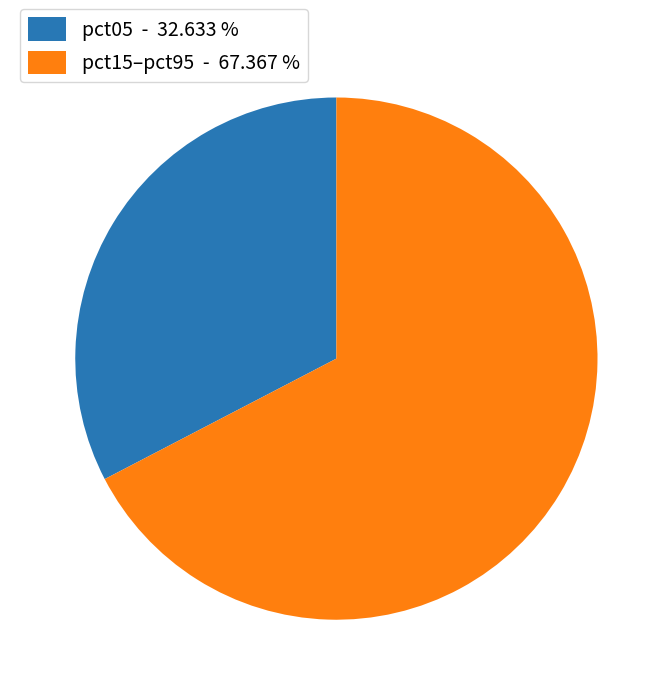

Which has a higher value, pct05 - 32.633 % or pct15–pct95 - 67.367 %?

pct15–pct95 - 67.367 %